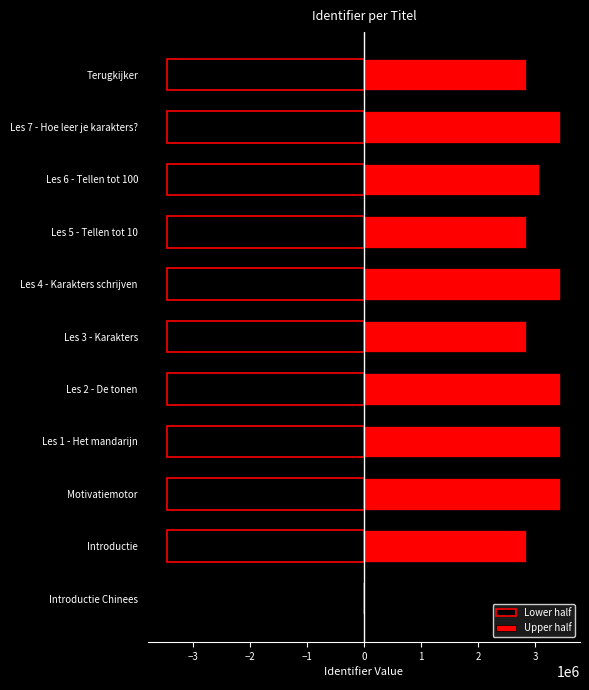

What is the difference between the highest and lowest values at Les 5 - Tellen tot 10?

6292894.0